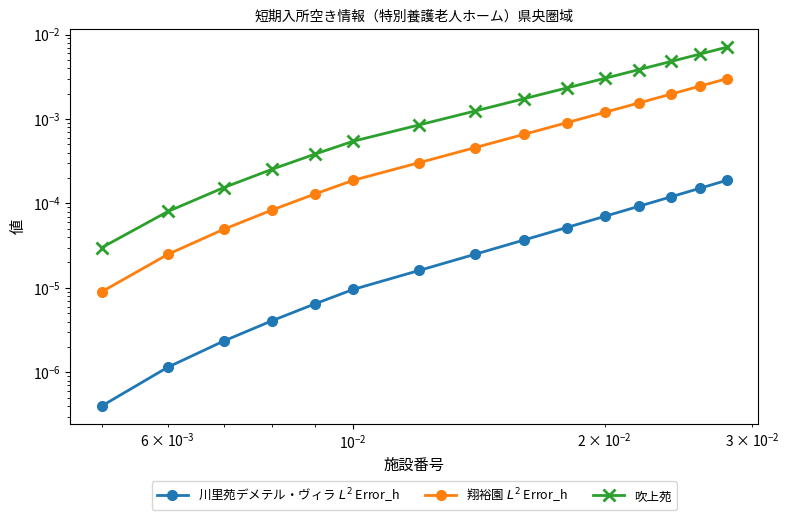

How many lines are shown in the chart?

3